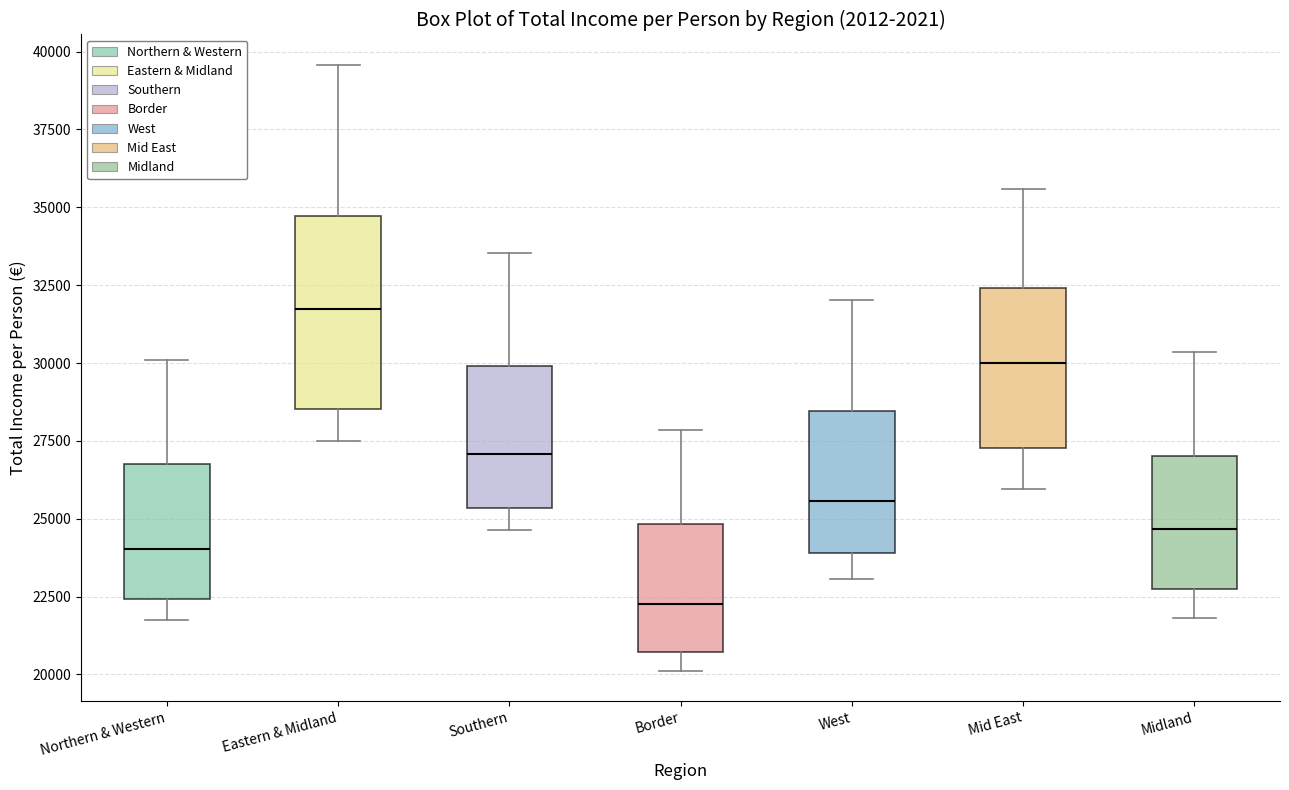

Comparing the boxes themselves (not the whiskers), which one is the tallest?

Eastern & Midland